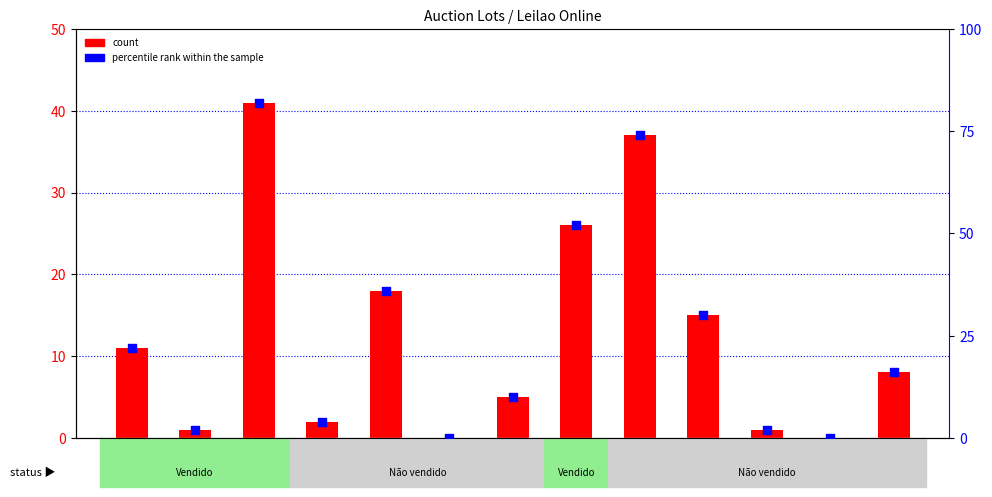

Which series has the widest spread of Y values?

percentile rank within the sample